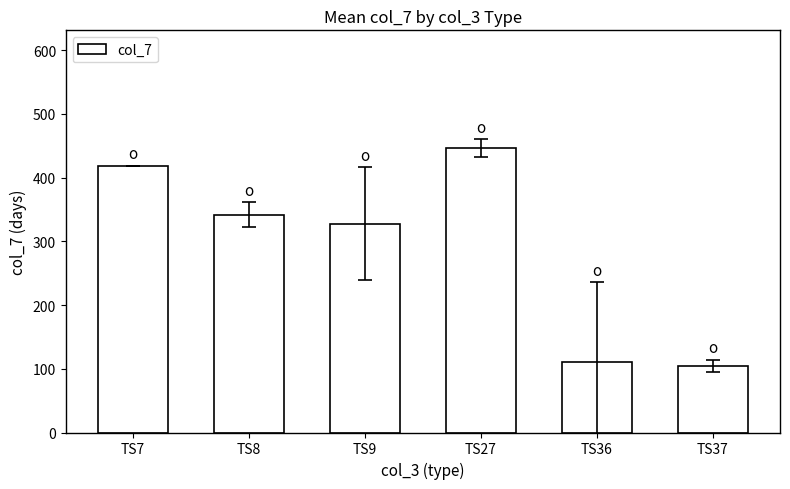

What is the difference between the maximum and minimum values?

341.9